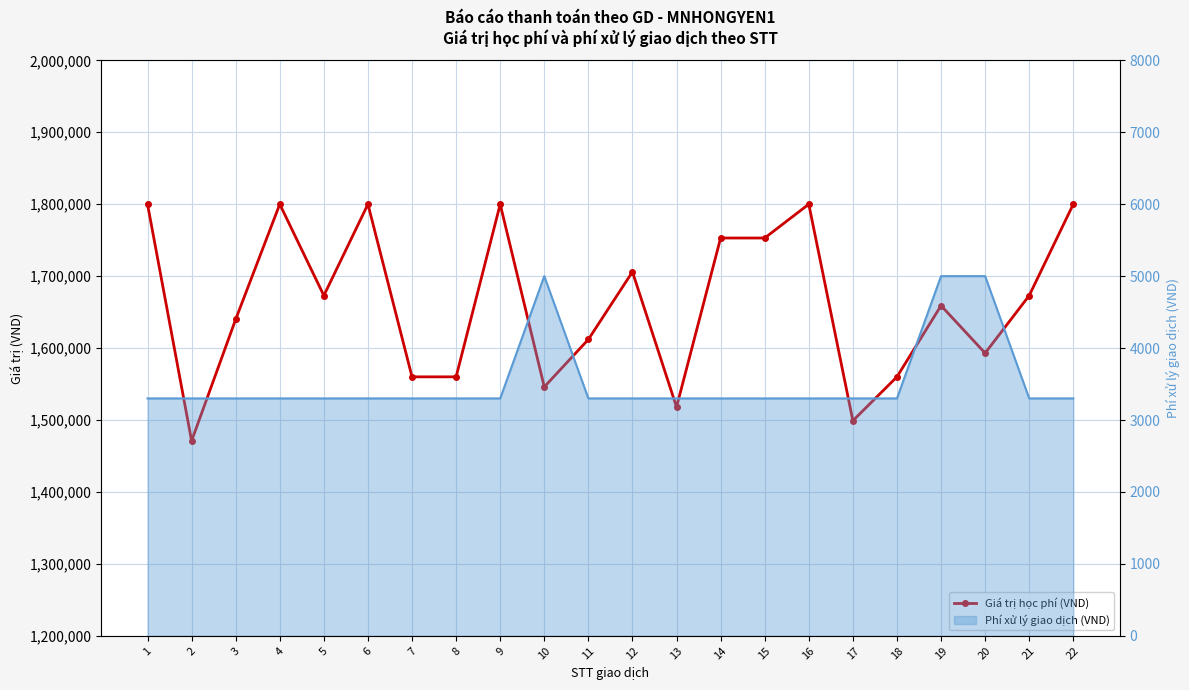

What is the change in value from 16 to 20?

-207000